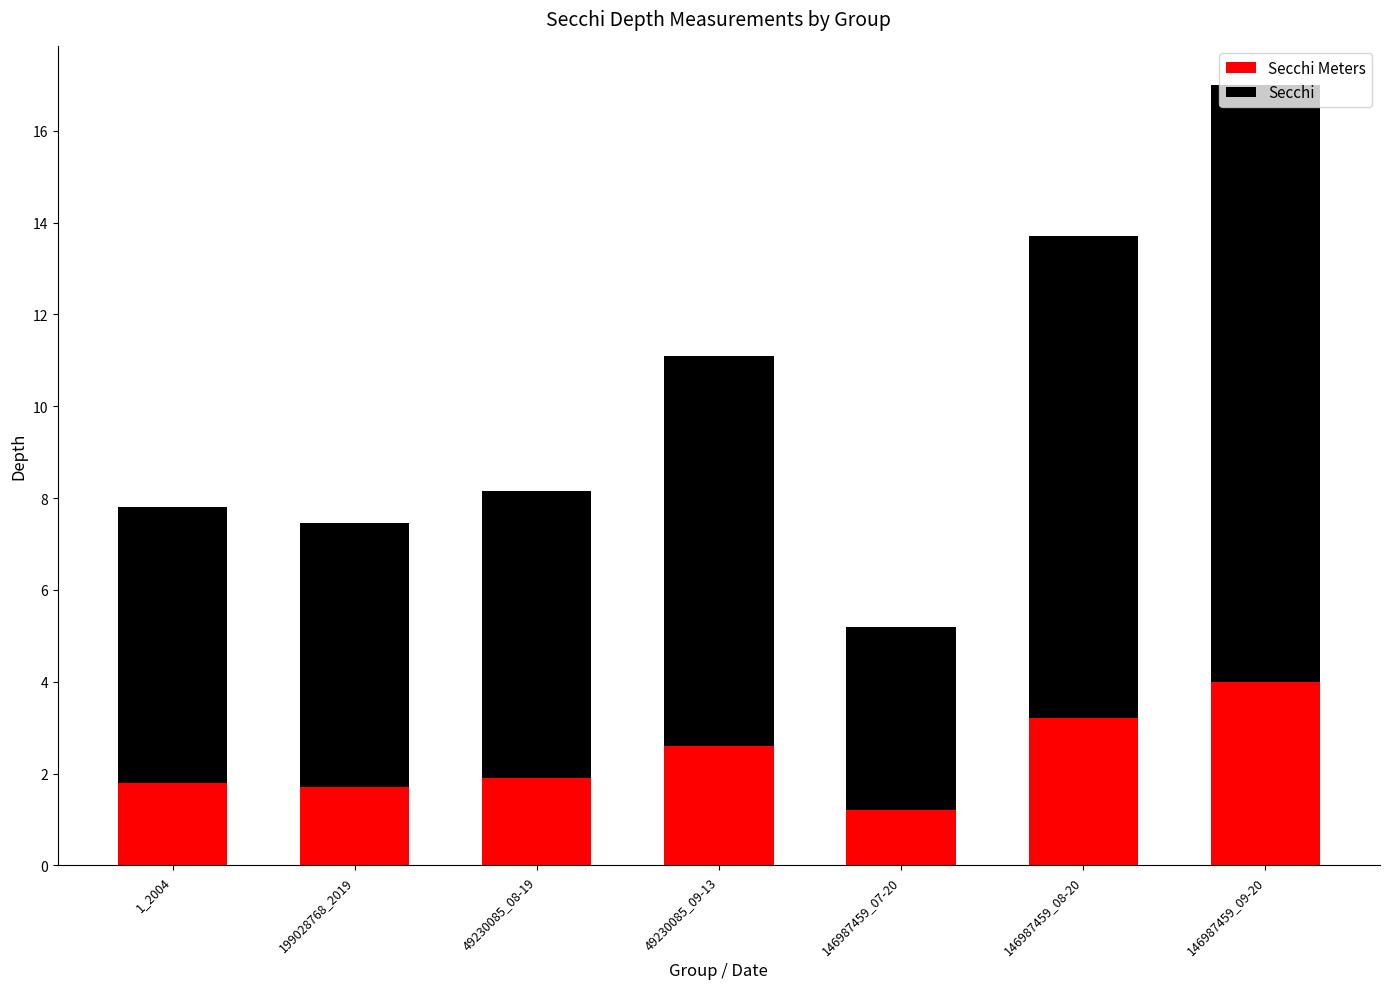

At which category is the sum across all series the highest?

146987459_09-20